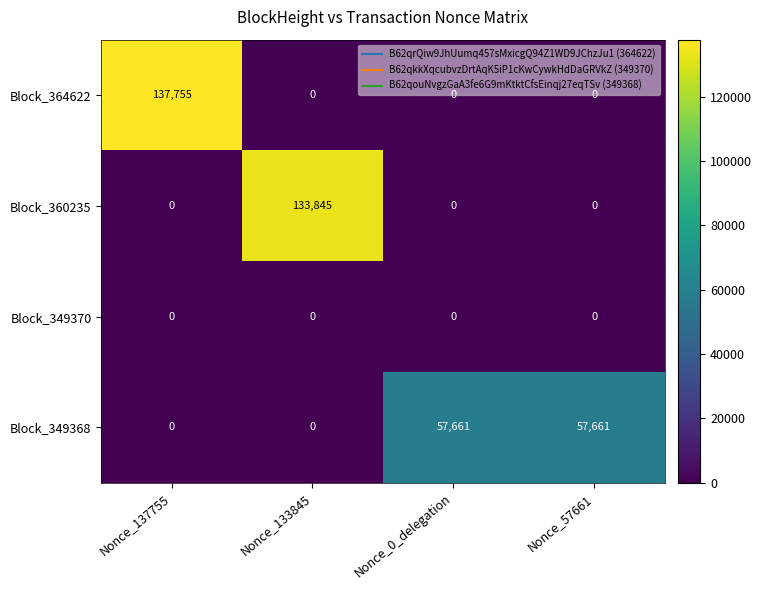

What is the difference between the highest and lowest values at Nonce_57661?

57661